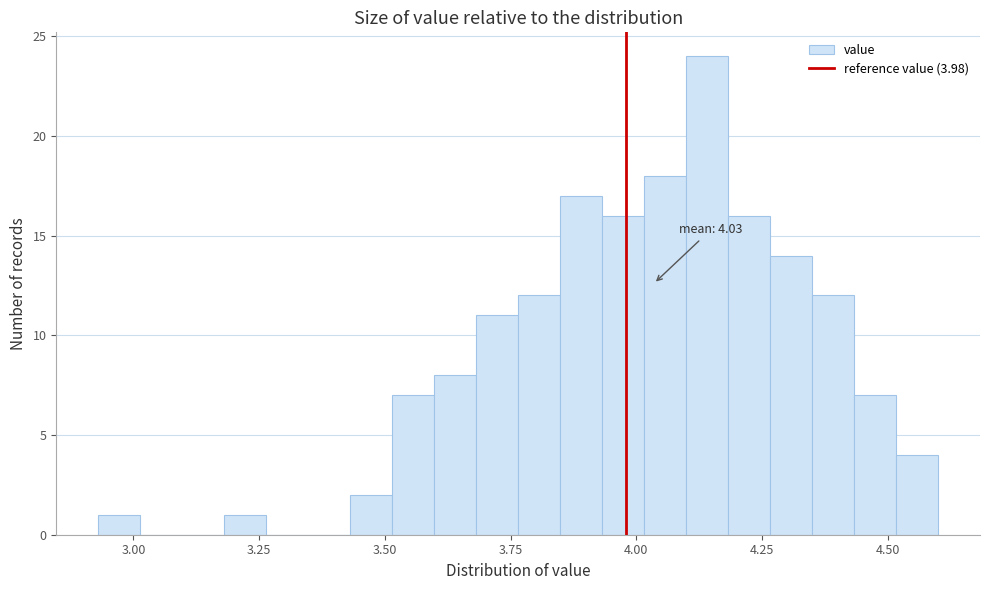

Read against the x-axis, roughly where is the centre of the tallest bar?

4.15